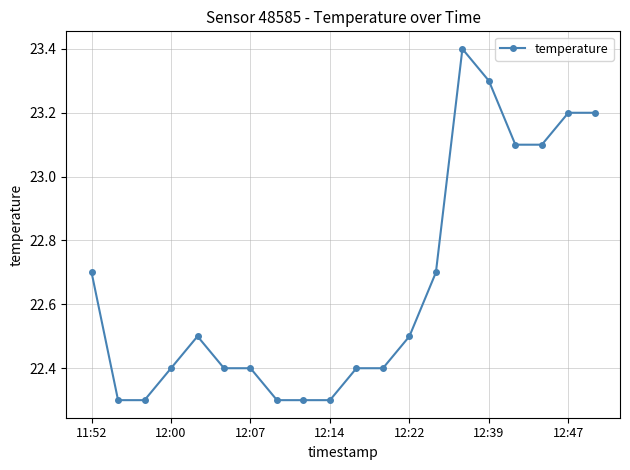

True or false: there are more than 0 points higher than both neighbors.

True